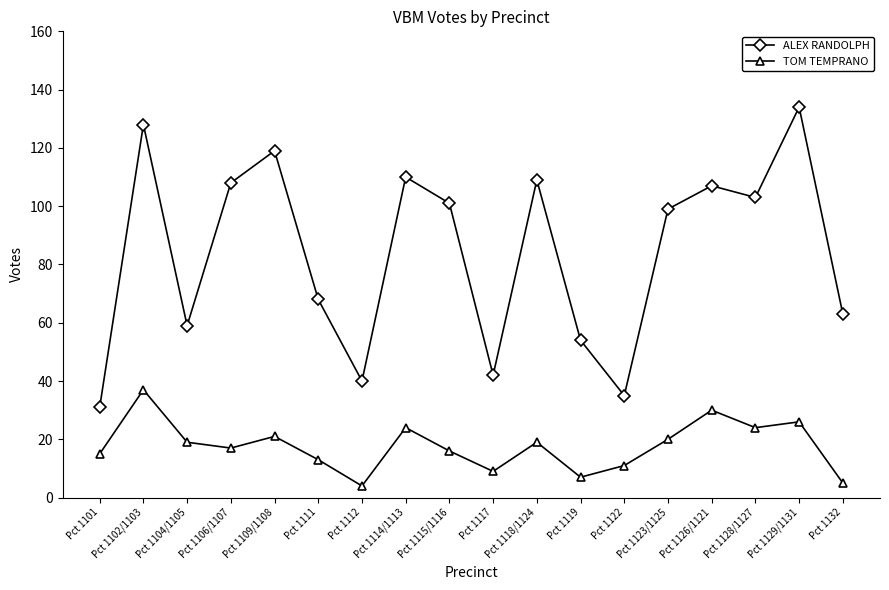

Where is the first local minimum for ALEX RANDOLPH?

Pct 1104/1105